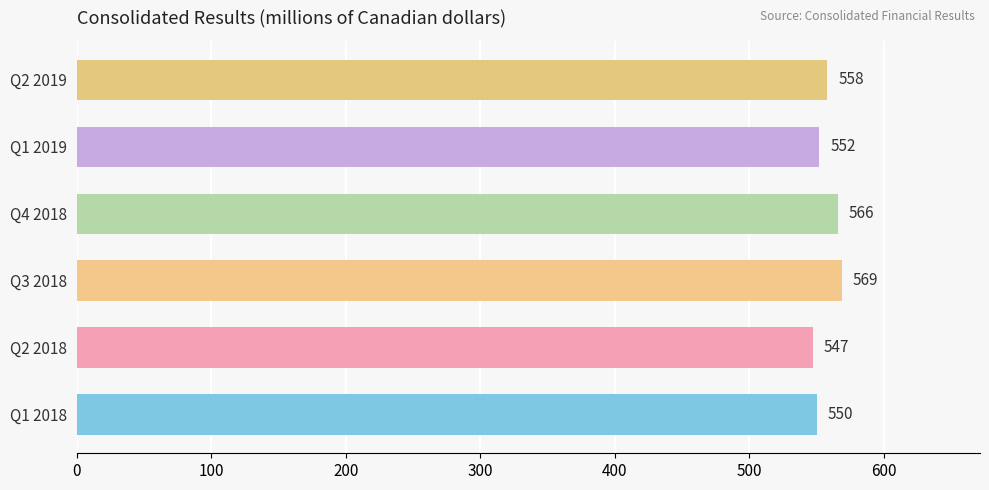

Which category has the highest value across all series?

Q3 2018